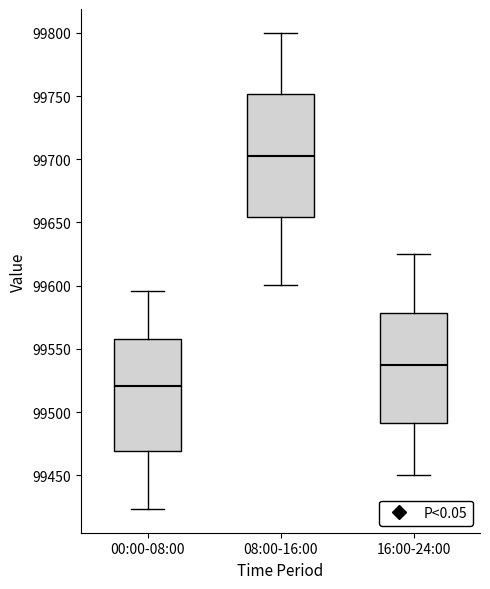

Comparing the boxes themselves (not the whiskers), which one is the tallest?

08:00-16:00